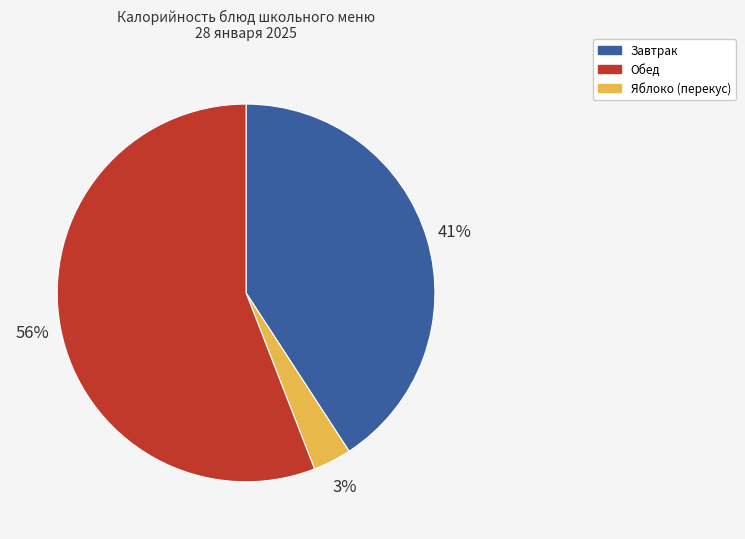

To the nearest percent, what is the average slice percentage?

33%